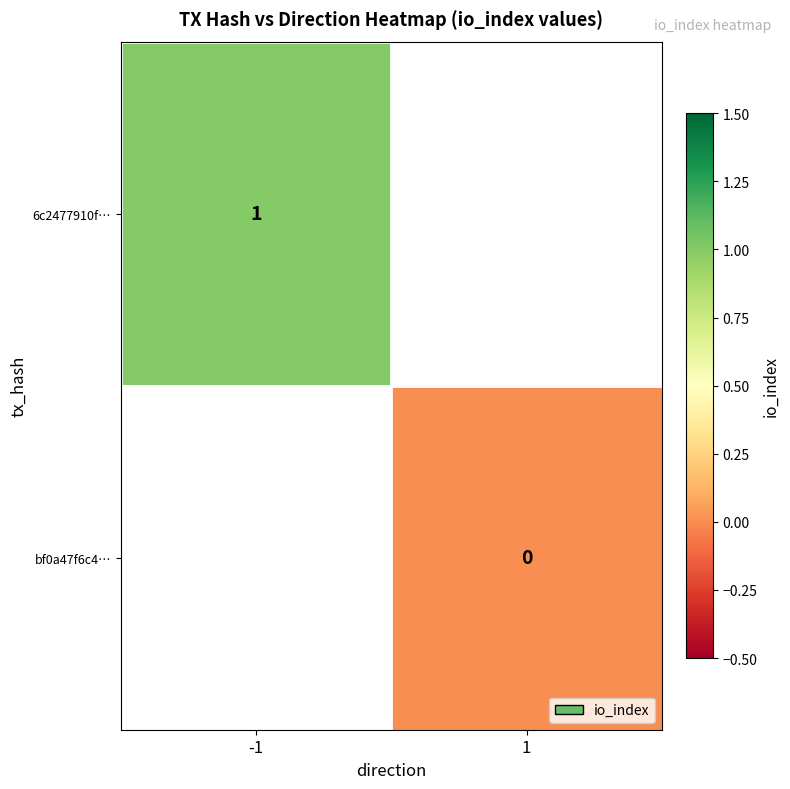

At how many categories does at least one series exceed 0?

1